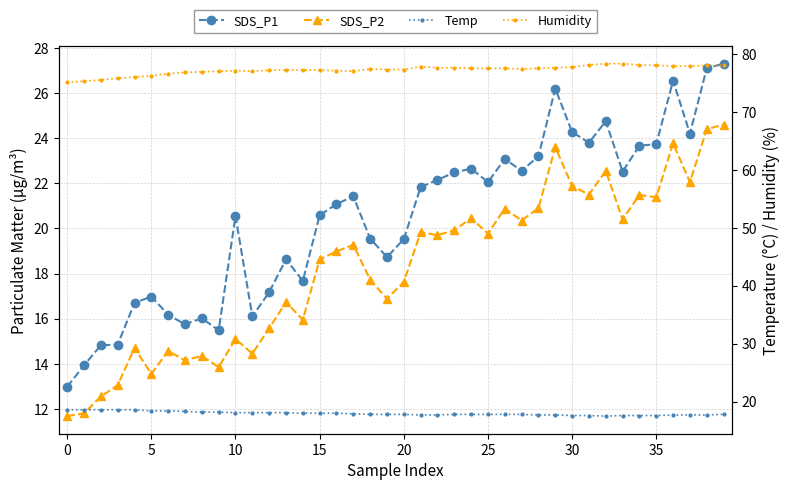

Is it true that SDS_P1 equals 21.1 at 30?

False